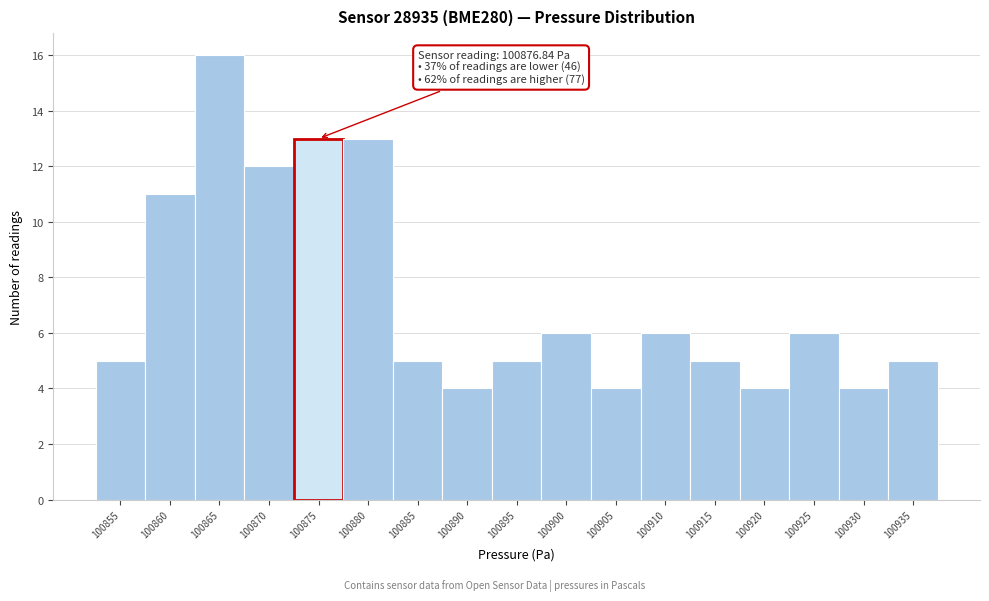

Reading left to right, list all the values displayed in this chart.

100855=5	100860=11	100865=16	100870=12	100875=13	100880=13	100885=5	100890=4	100895=5	100900=6	100905=4	100910=6	100915=5	100920=4	100925=6	100930=4	100935=5